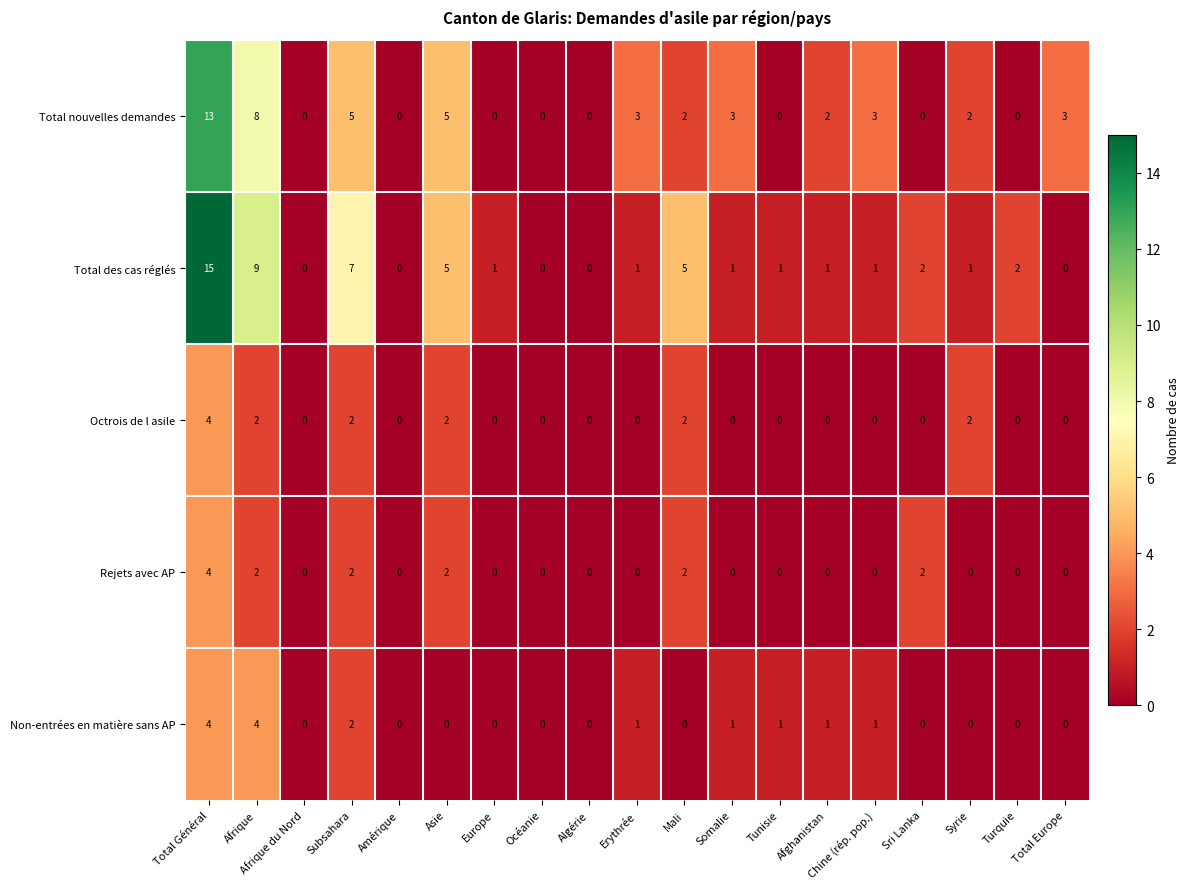

Read the Total nouvelles demandes value at Asie.

5